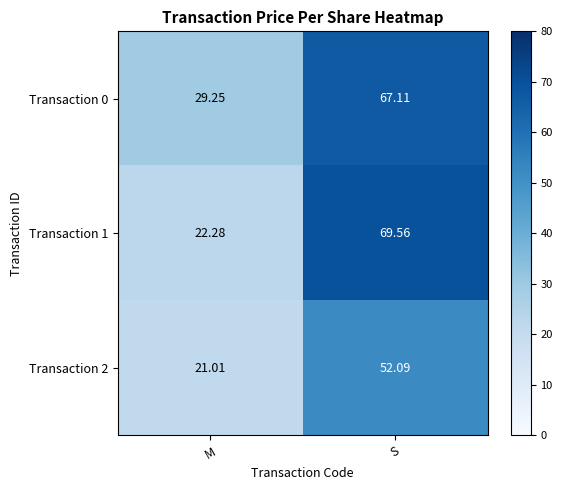

Which category has the lowest value in the Transaction 0 series?

M